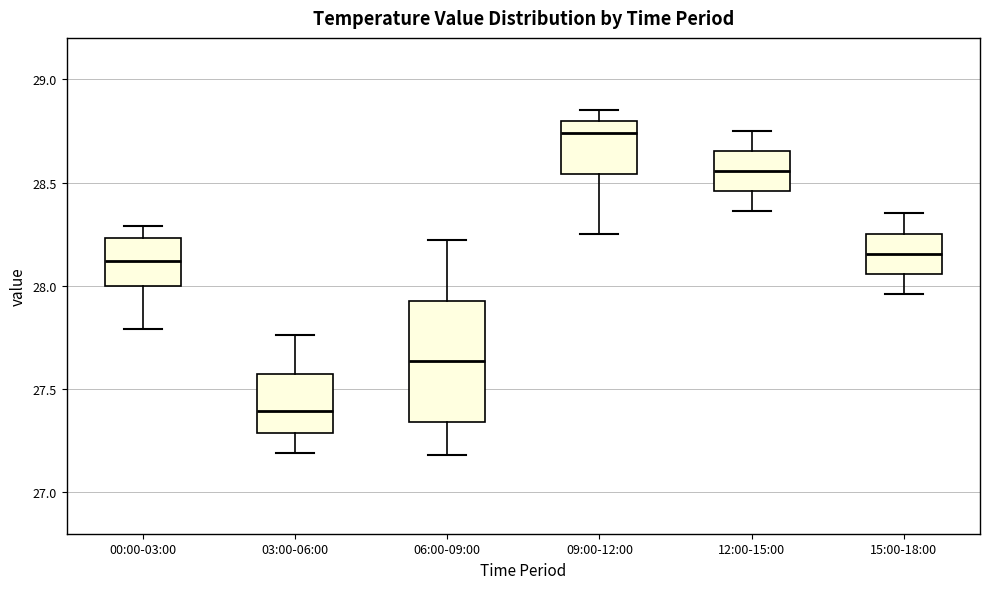

Where does the lower whisker of the box for 12:00-15:00 end on the y-axis? The values are not printed on the chart, so give them approximately, as read against the axis.

28.35